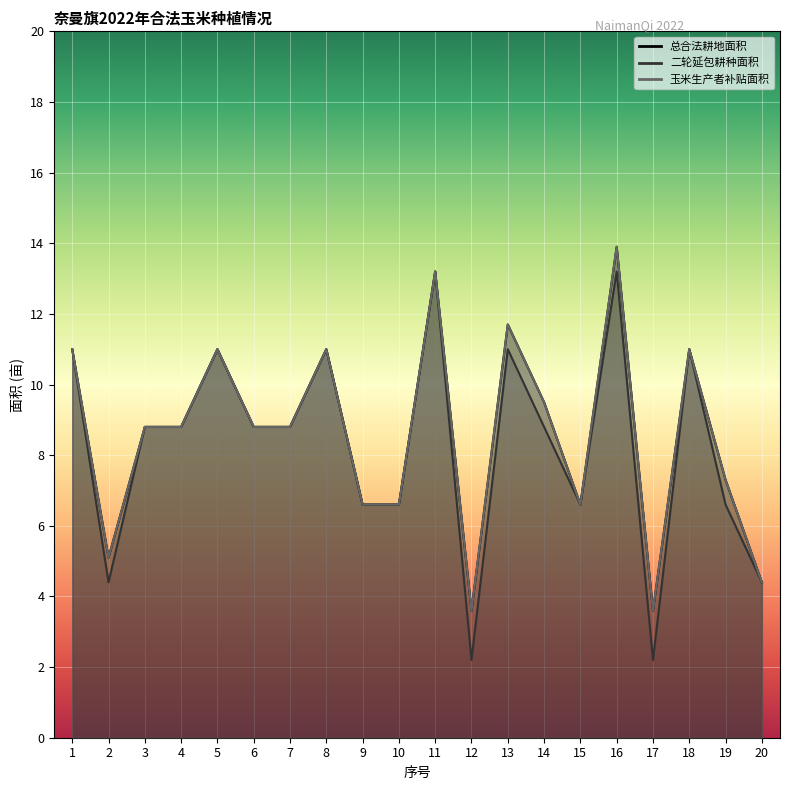

How many categories are shown in the chart?

20